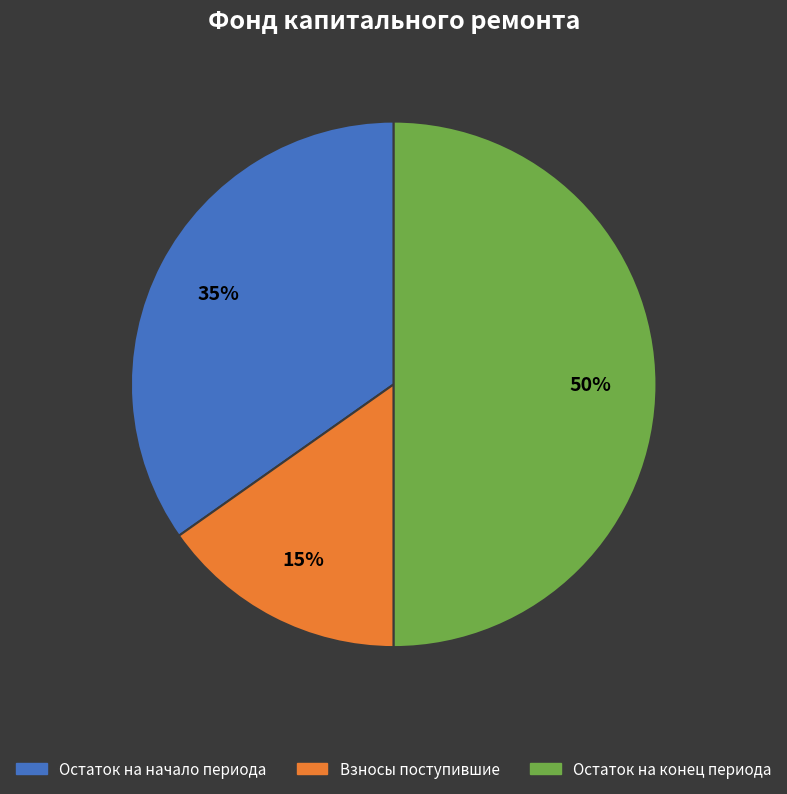

Count the number of slices in the pie.

3